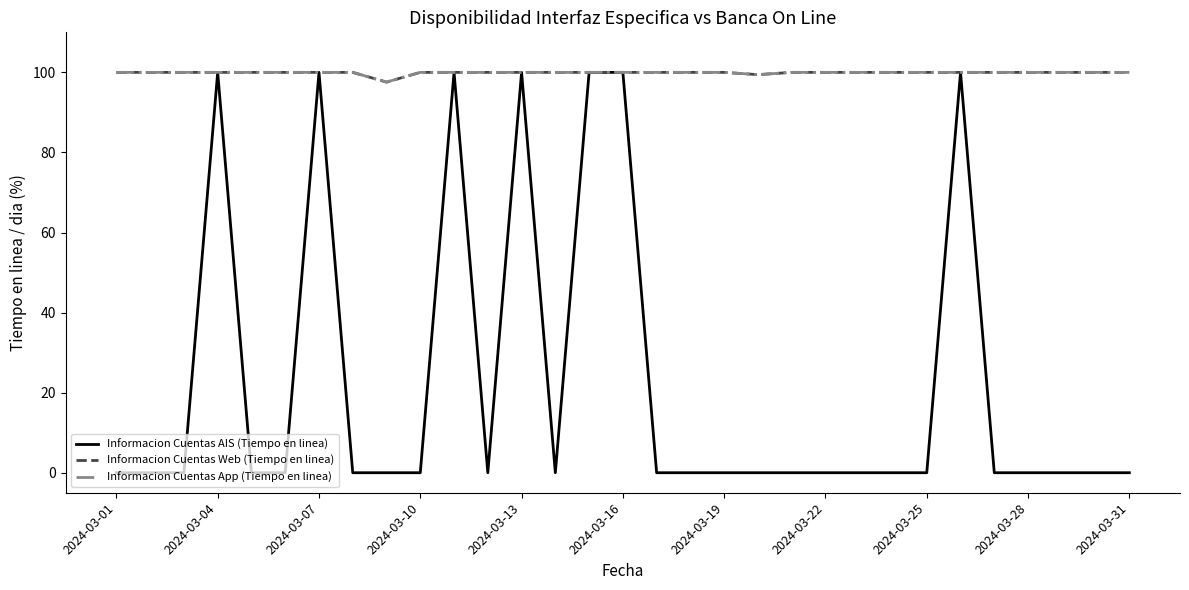

Does the chart have visible grid lines?

No